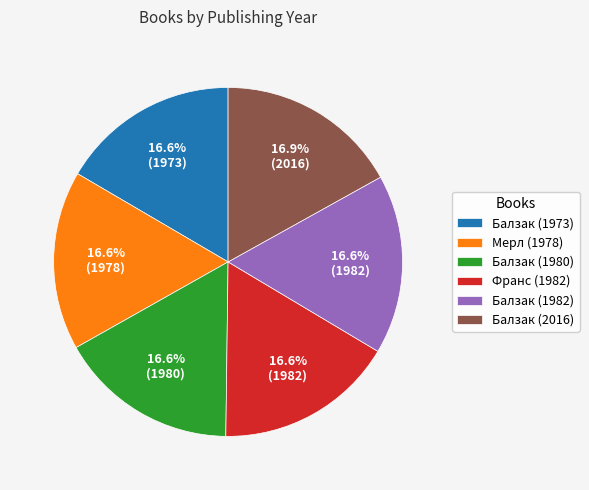

How much of the chart is everything except Балзак (1982)?

83.4%